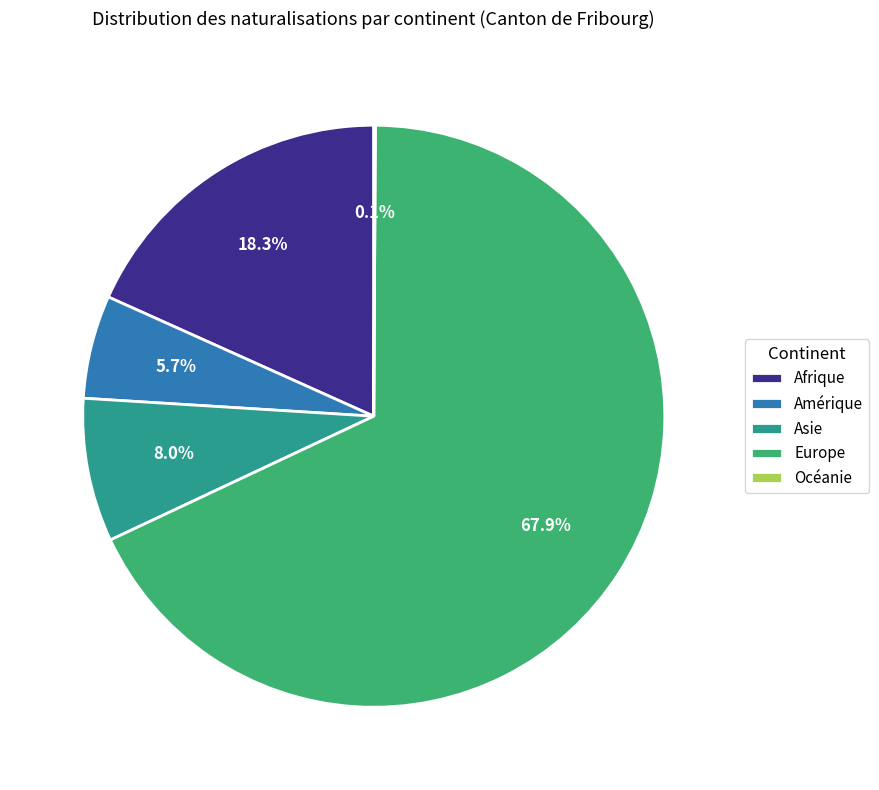

To the nearest percent, what is the average slice percentage?

20%